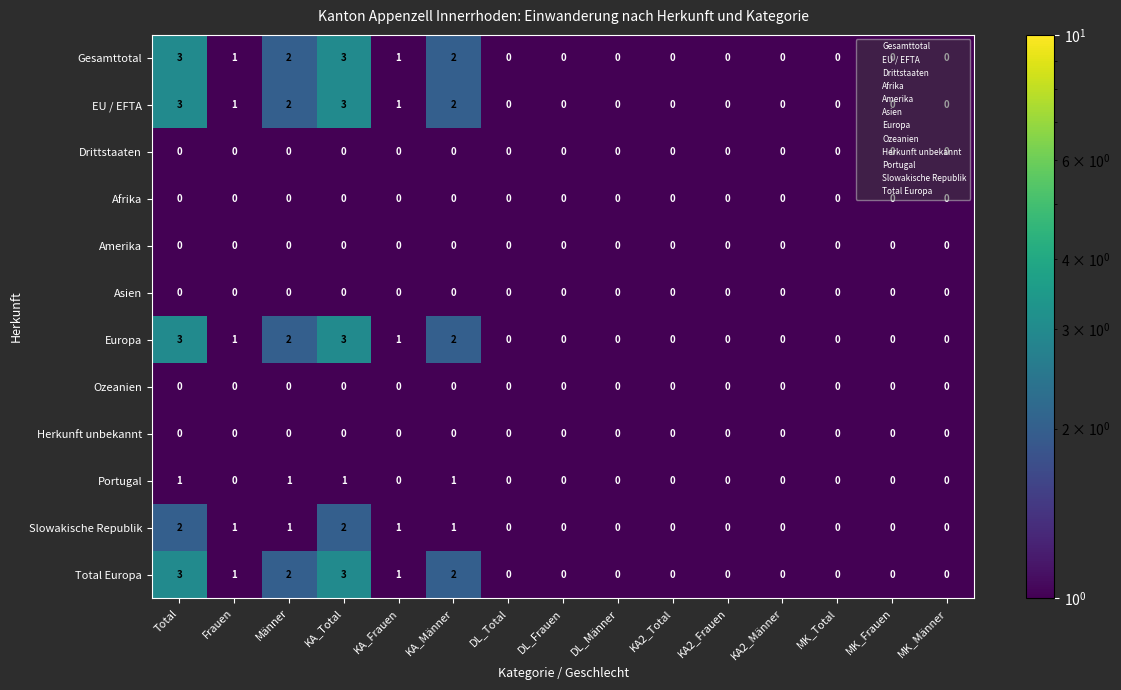

How many EU / EFTA values are between 0 and 2?

13